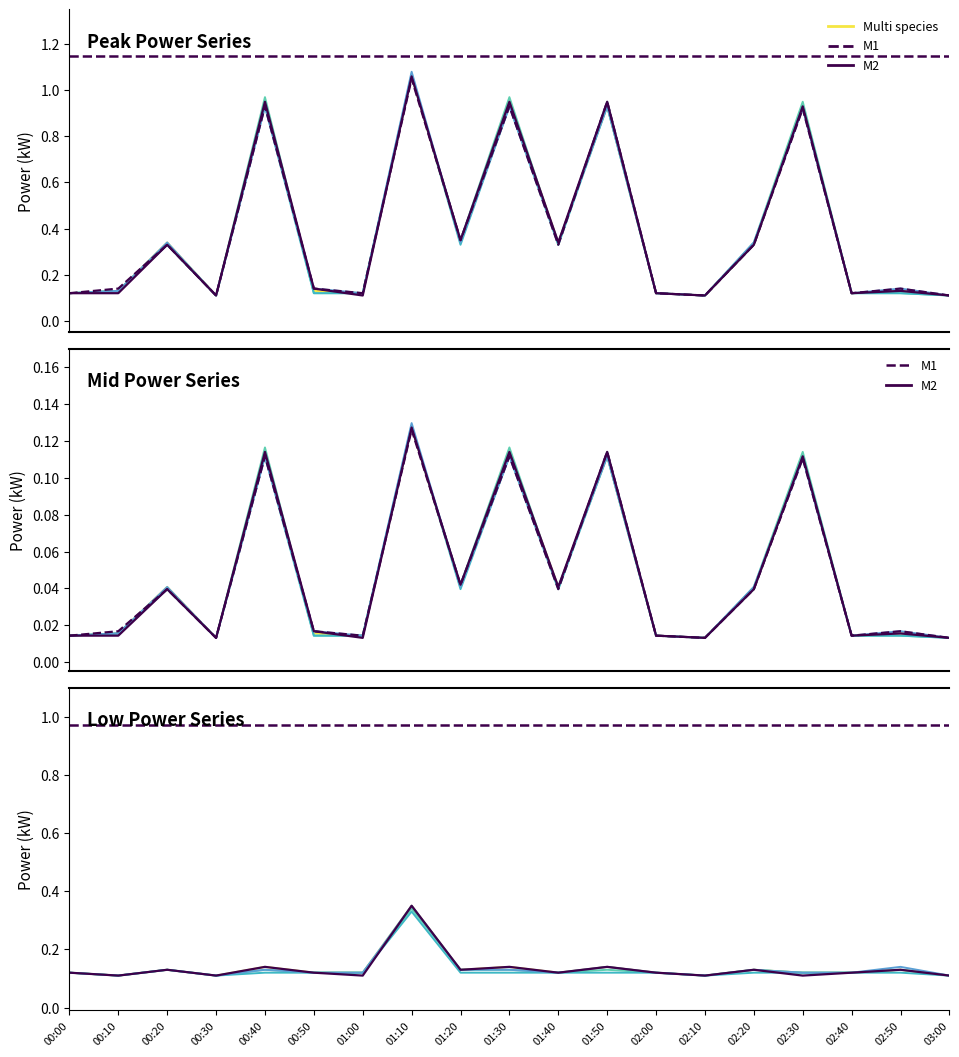

List the labels in order of Single species value, smallest first.

00:10, 00:30, 01:00, 02:10, 02:30, 03:00, 00:00, 00:50, 01:40, 02:00, 02:40, 00:20, 01:20, 02:20, 02:50, 00:40, 01:30, 01:50, 01:10